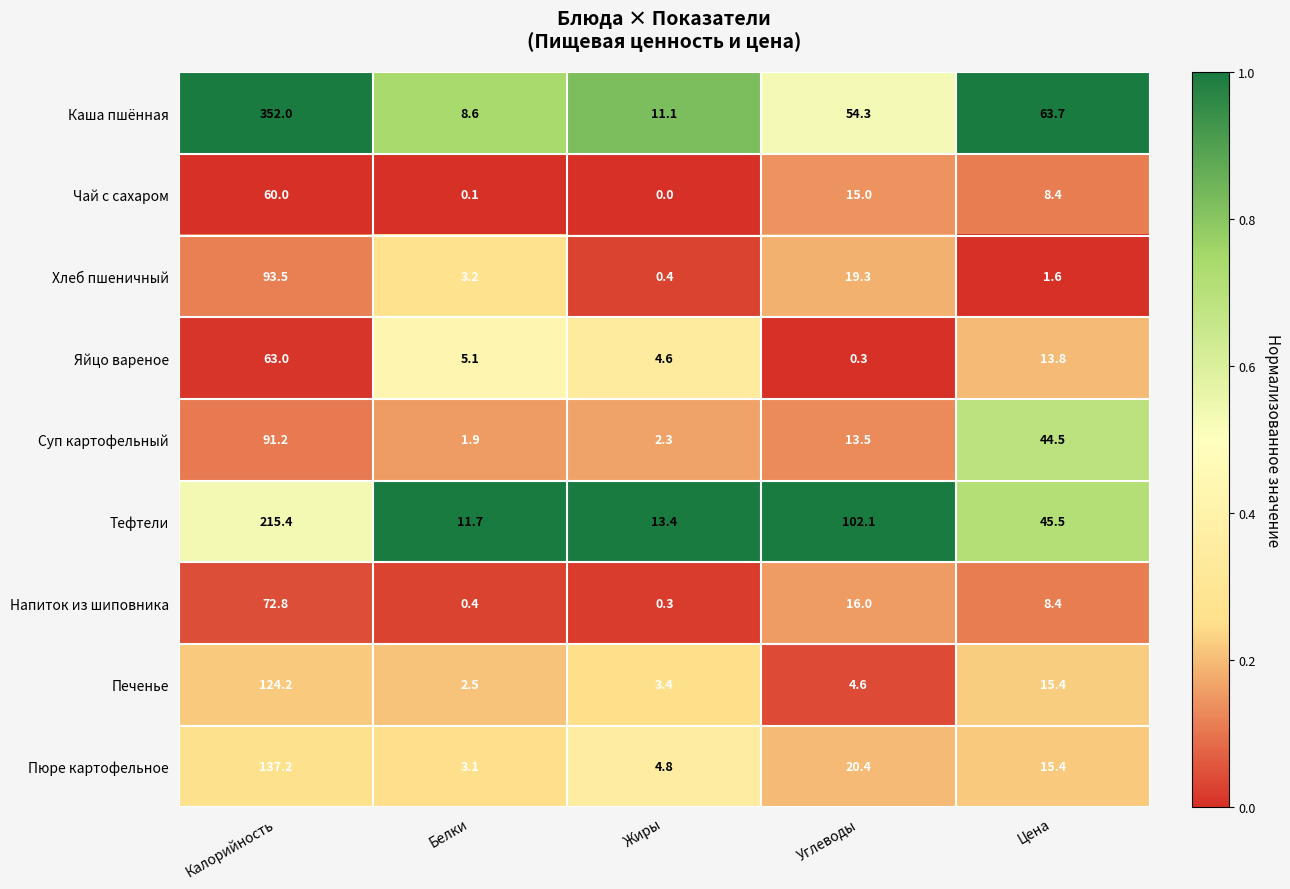

What is the spread (max minus min) of values at Углеводы?

101.8